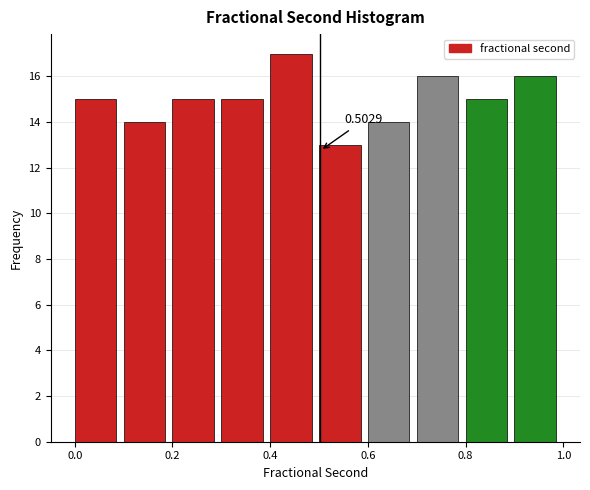

Over which range of the x-axis is the bar tallest?

0.4 to 0.5